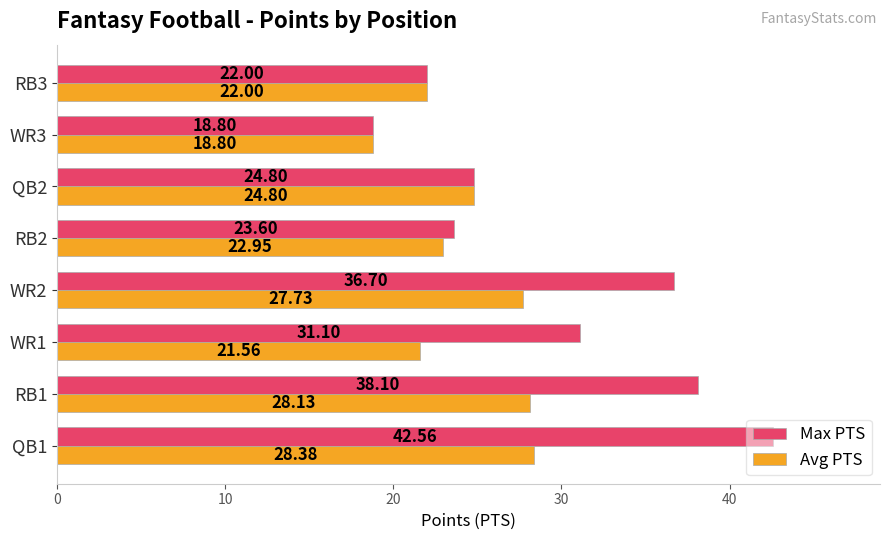

What is the difference between the maximum and minimum values in the Avg PTS series?

9.6